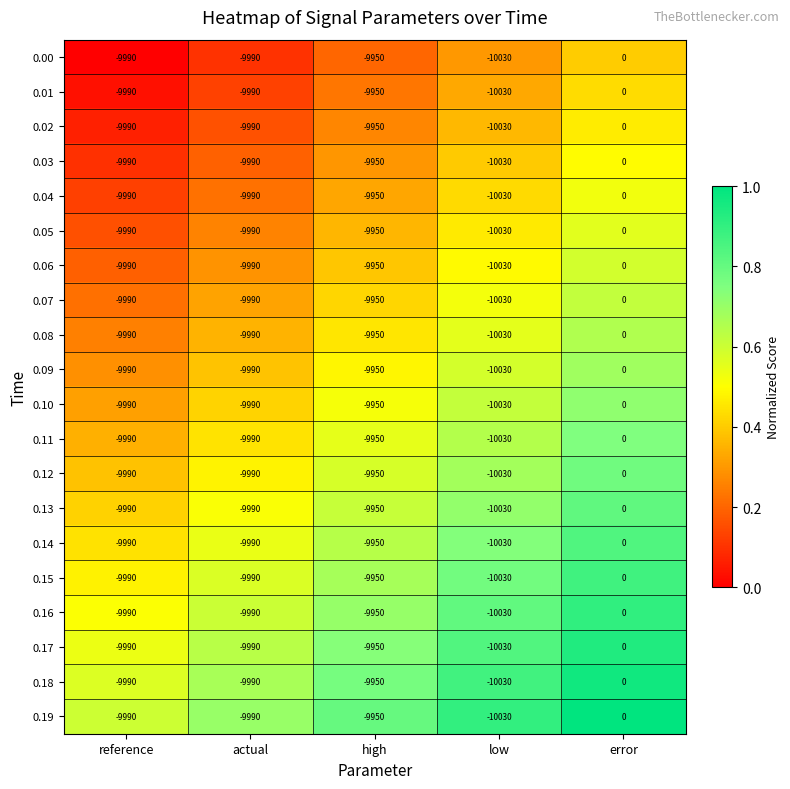

The 0.17 series shows -14317 at reference. True or false?

False